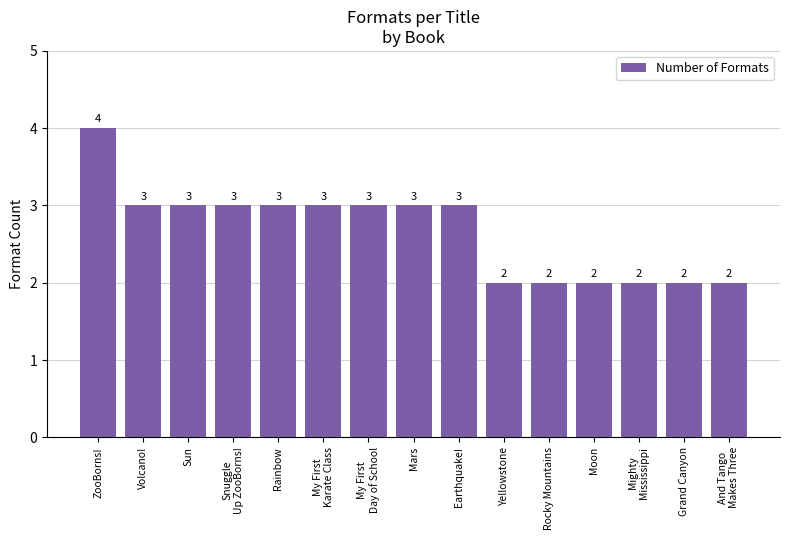

What is the difference between the values at Snuggle
Up ZooBorns! and Yellowstone?

1